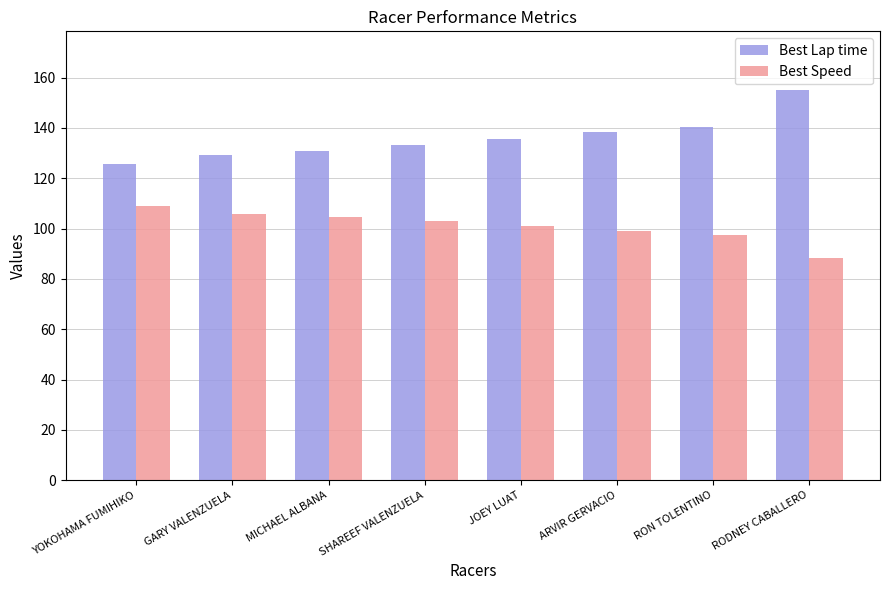

Which series has the widest spread of values?

Best Lap time